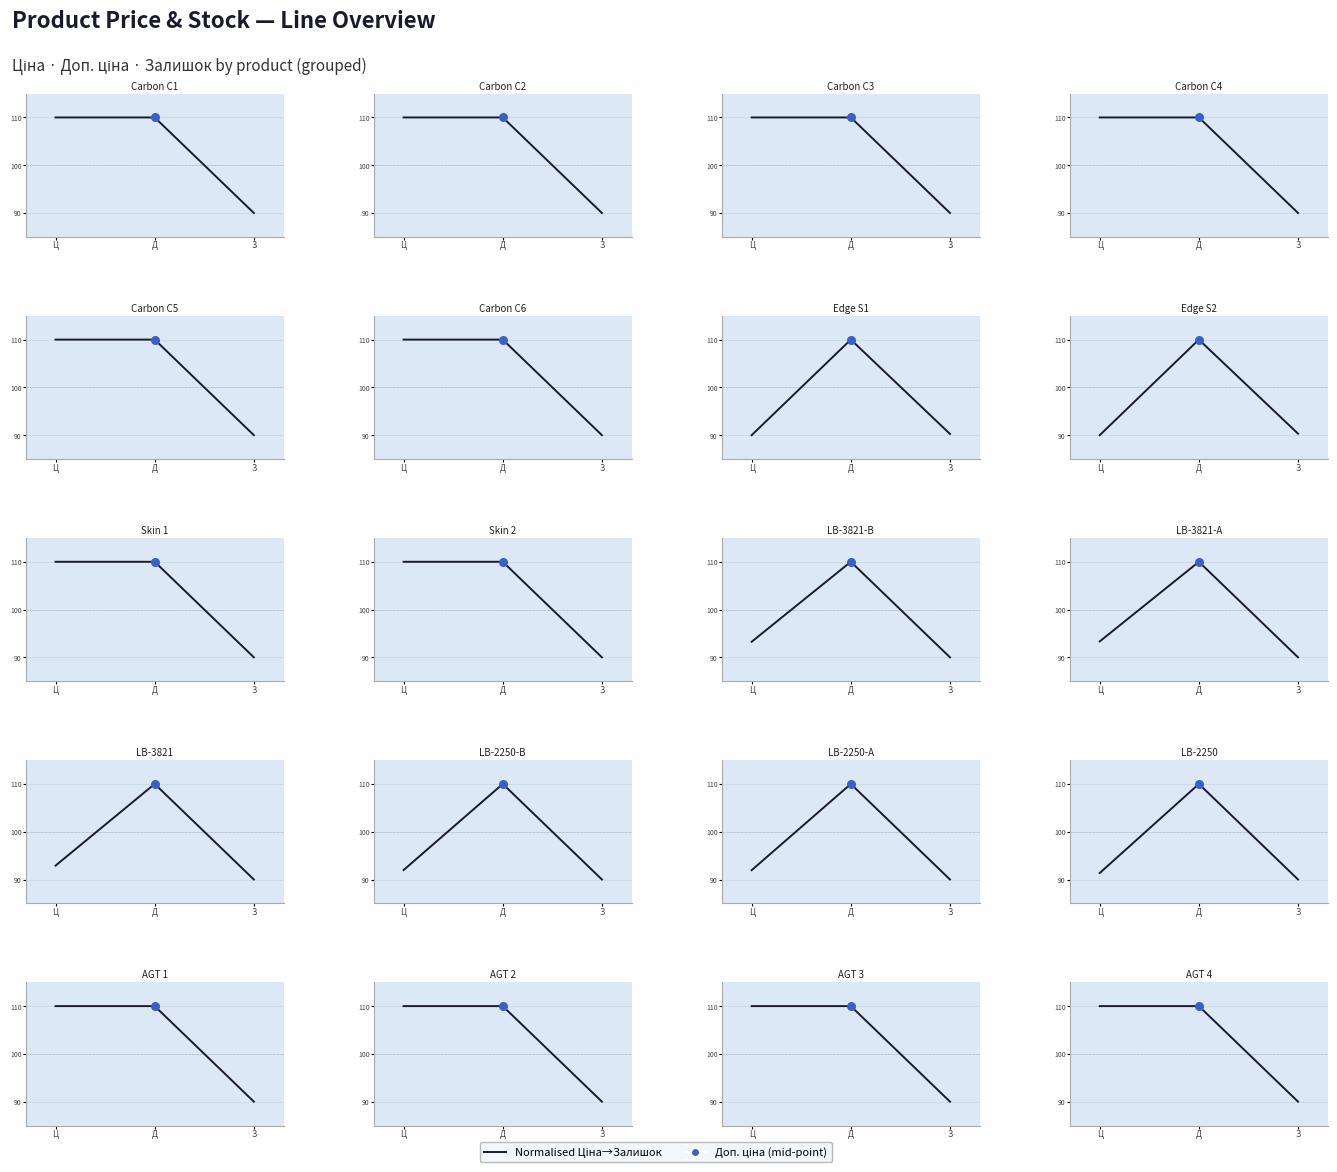

Between Ц and Д, which is larger?

Ц